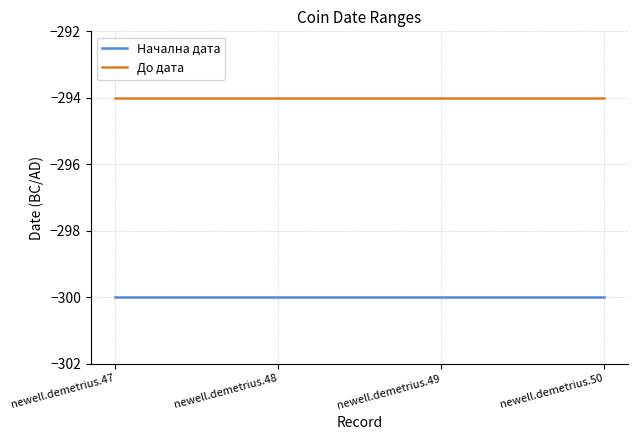

The value of До дата at newell.demetrius.49 is -294. True or false?

True